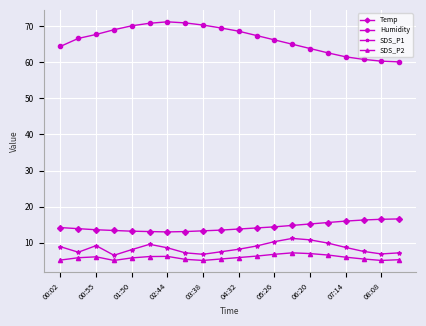

True or false: SDS_P1 and SDS_P2 cross at least once.

False